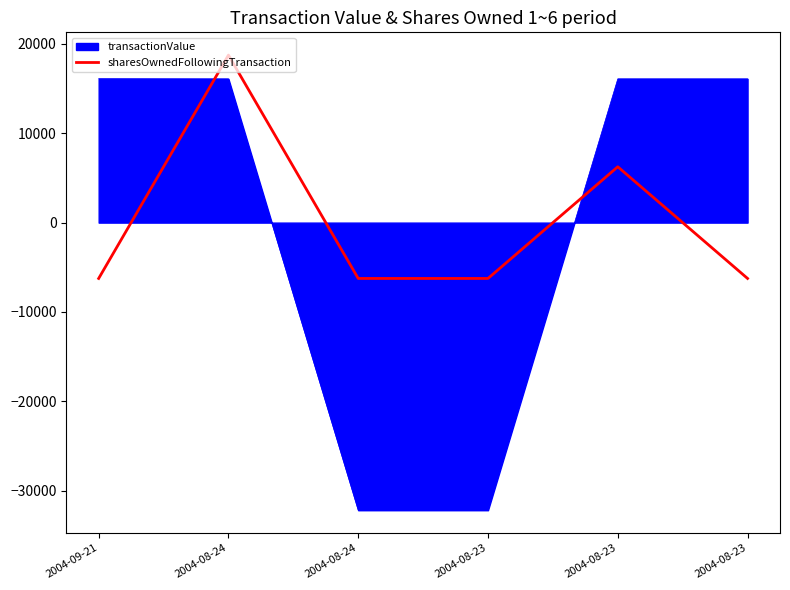

How many lines are shown in the chart?

2